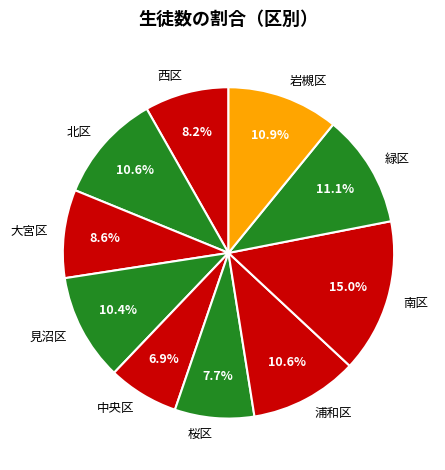

Do 南区 and 大宮区 together represent more than half of the pie?

No